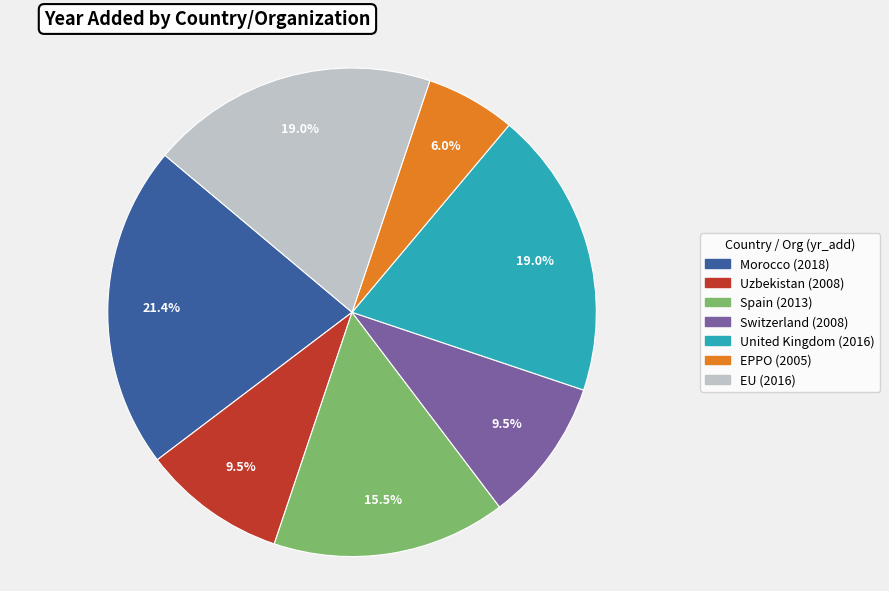

Is there a majority slice in this chart?

No